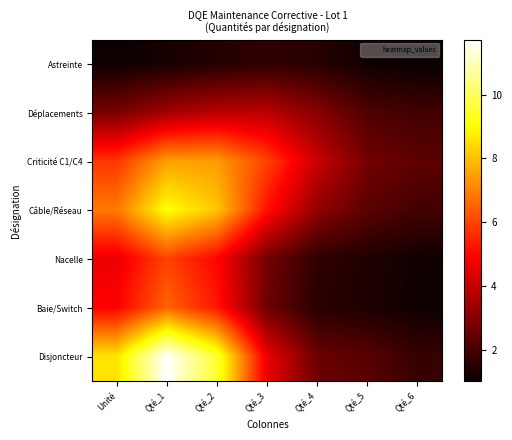

Reading left to right, what are all the values shown in this chart?

Astreinte: Unité=1.1	Qté_1=1.2	Qté_2=1.4	Qté_3=1.6	Qté_4=1.5	Qté_5=1.1	Qté_6=1.0
Déplacements: Unité=2.8	Qté_1=3.4	Qté_2=3.8	Qté_3=3.8	Qté_4=3.0	Qté_5=2.1	Qté_6=1.9
Criticité C1/C4: Unité=5.8	Qté_1=7.5	Qté_2=7.4	Qté_3=6.0	Qté_4=4.1	Qté_5=2.7	Qté_6=2.4
Câble/Réseau: Unité=6.9	Qté_1=9.1	Qté_2=8.1	Qté_3=5.2	Qté_4=3.2	Qté_5=2.3	Qté_6=1.9
Nacelle: Unité=4.6	Qté_1=6.0	Qté_2=5.0	Qté_3=2.7	Qté_4=1.6	Qté_5=1.4	Qté_6=1.1
Baie/Switch: Unité=4.9	Qté_1=6.5	Qté_2=5.3	Qté_3=2.6	Qté_4=1.5	Qté_5=1.4	Qté_6=1.1
Disjoncteur: Unité=8.6	Qté_1=11.7	Qté_2=9.5	Qté_3=4.6	Qté_4=2.6	Qté_5=2.3	Qté_6=1.7